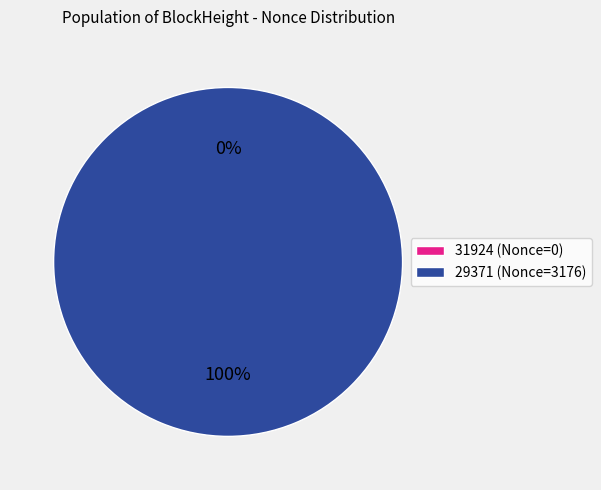

What is the smallest slice in the pie chart?

31924